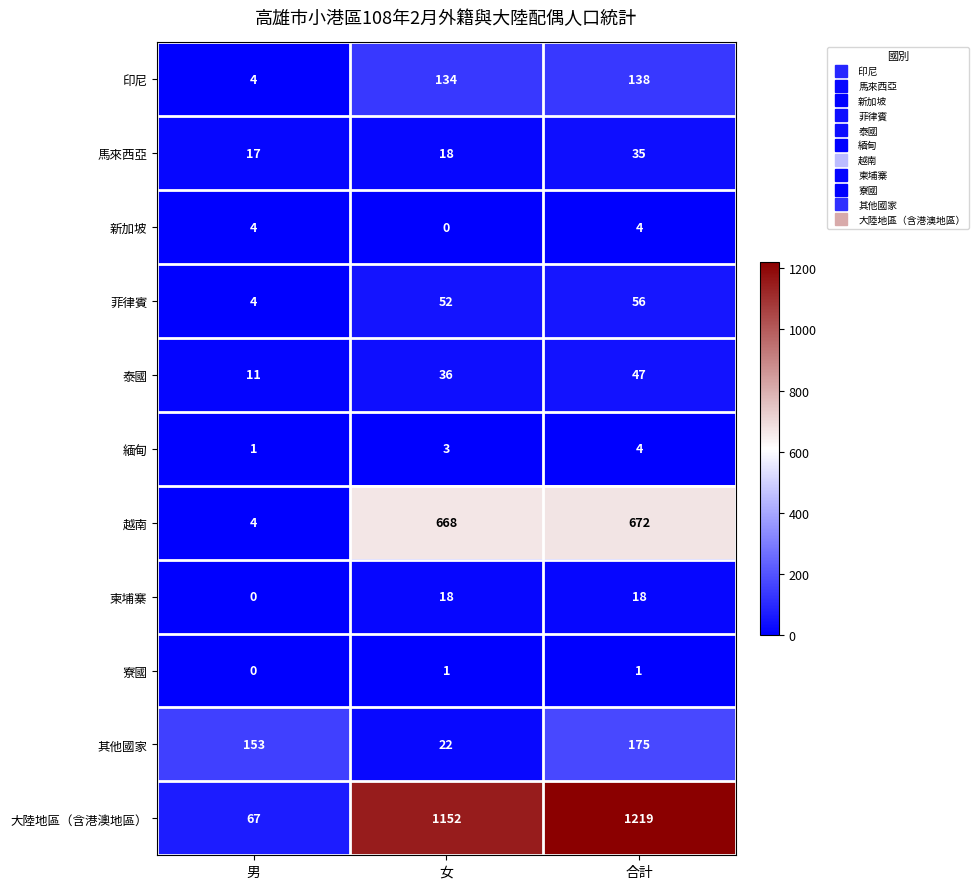

Which category has the highest value in the 馬來西亞 series?

合計